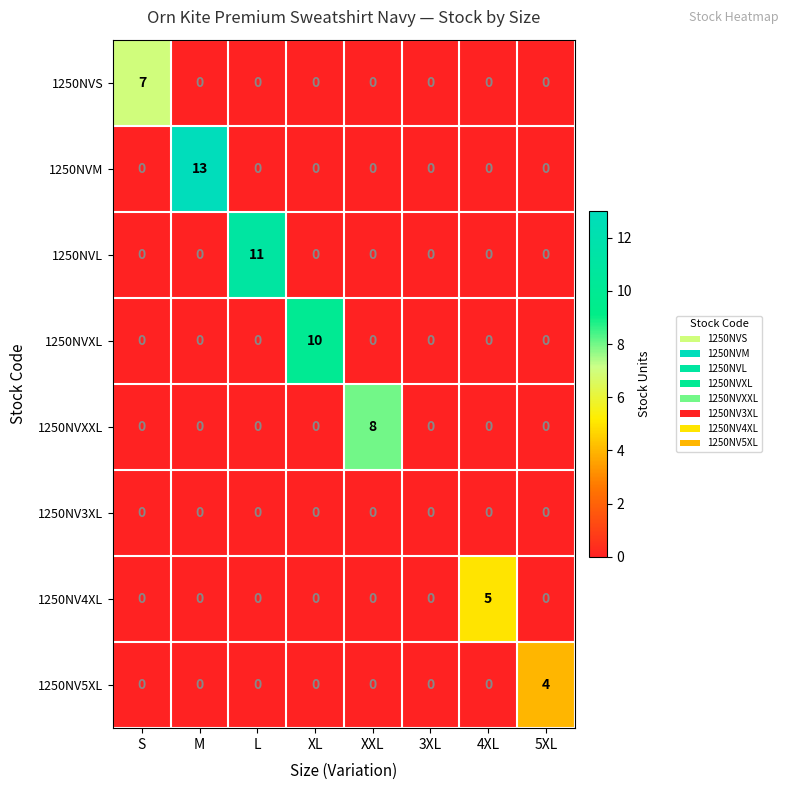

List the series in order of their peak value, highest first.

1250NVM, 1250NVL, 1250NVXL, 1250NVXXL, 1250NVS, 1250NV4XL, 1250NV5XL, 1250NV3XL